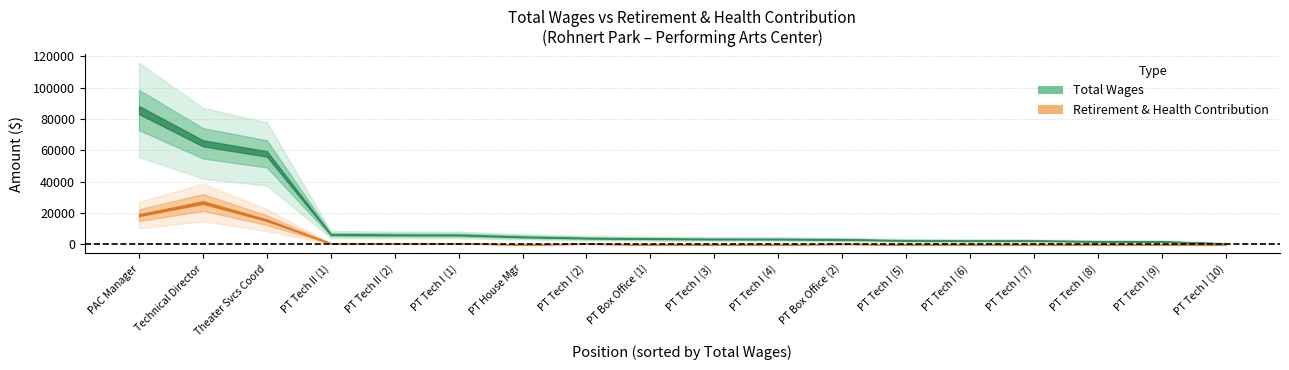

True or false: total_wages and retirement intersect in this chart.

False